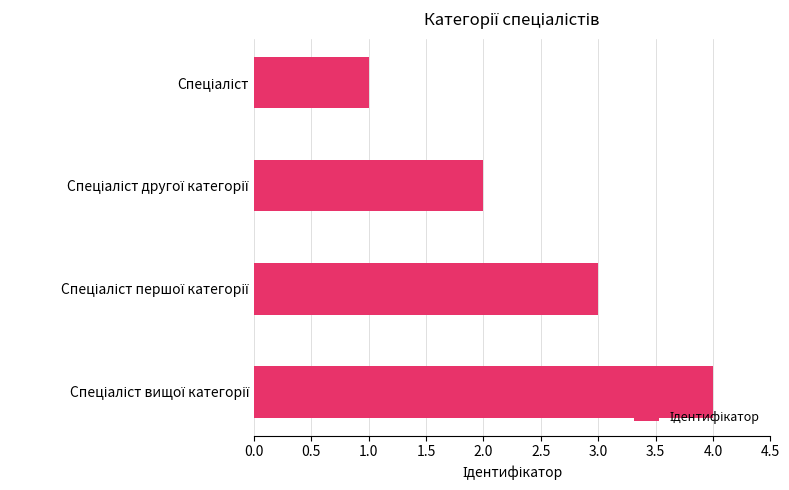

What is the greatest value displayed?

4